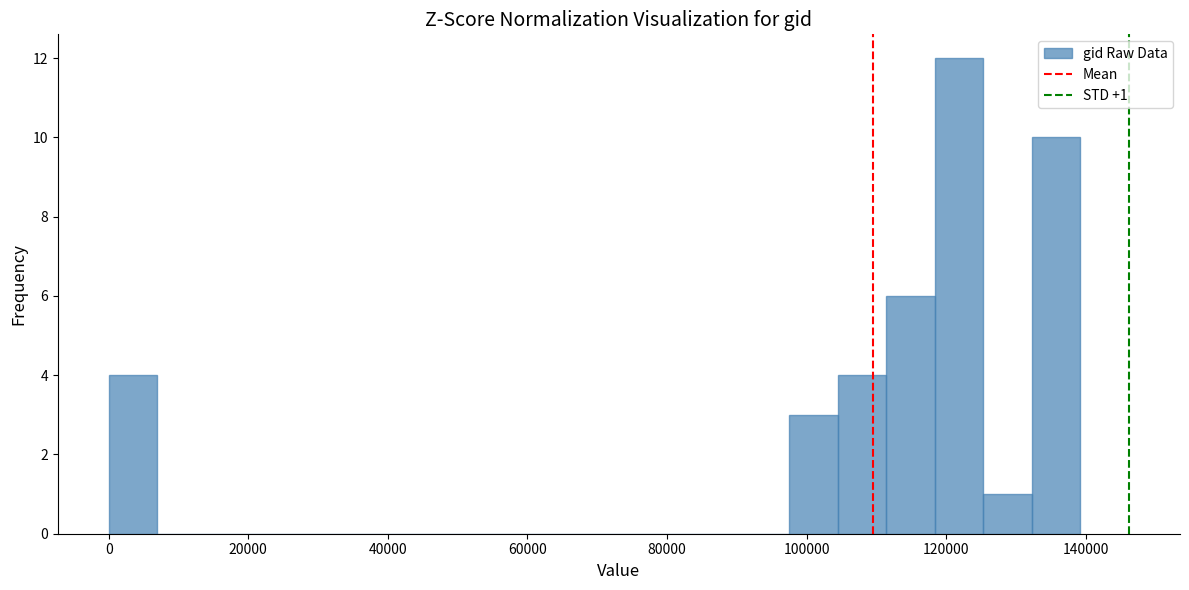

Read against the x-axis, roughly where is the centre of the tallest bar?

122000